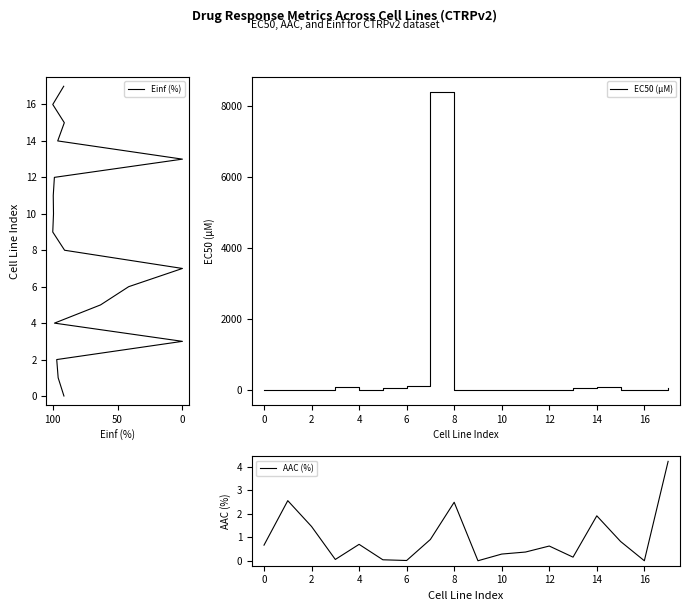

What are all the series names shown in the legend?

Einf (%), EC50 (µM), AAC (%)